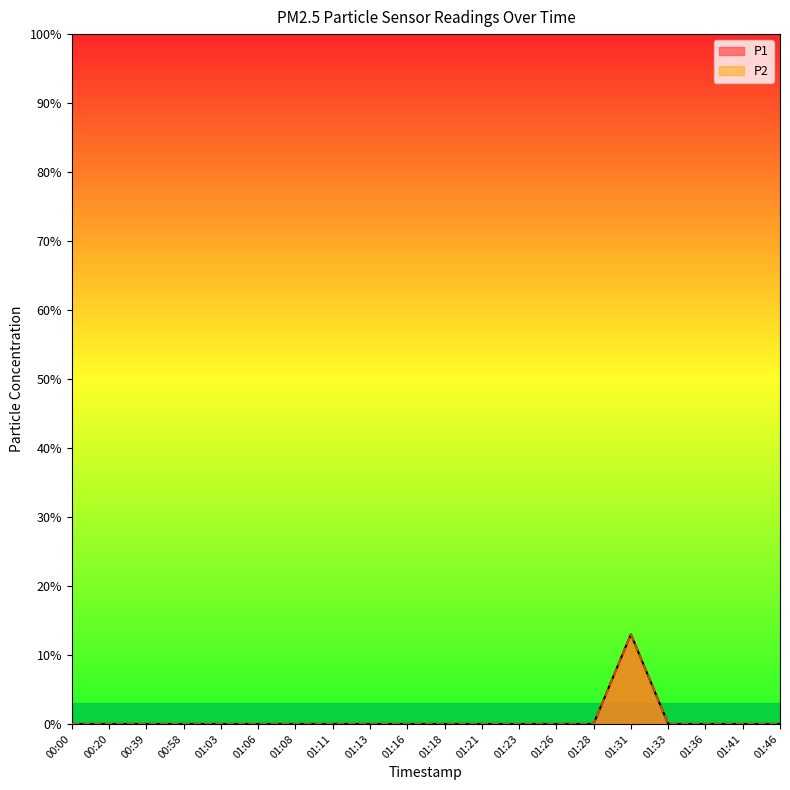

True or false: P2 and P1 cross at least once.

False